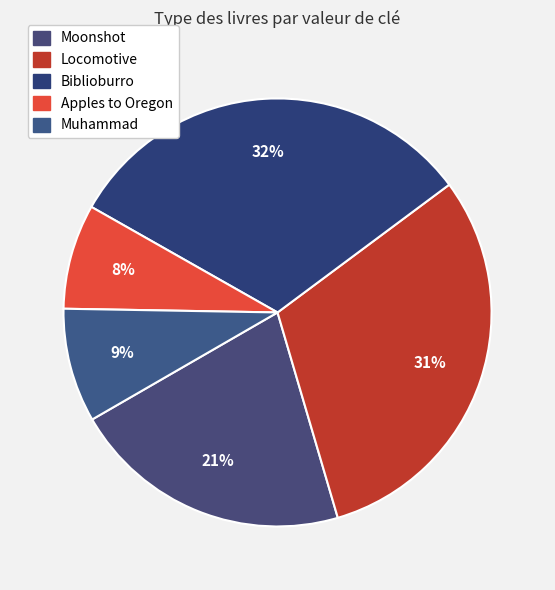

How many slices are in this pie chart?

5